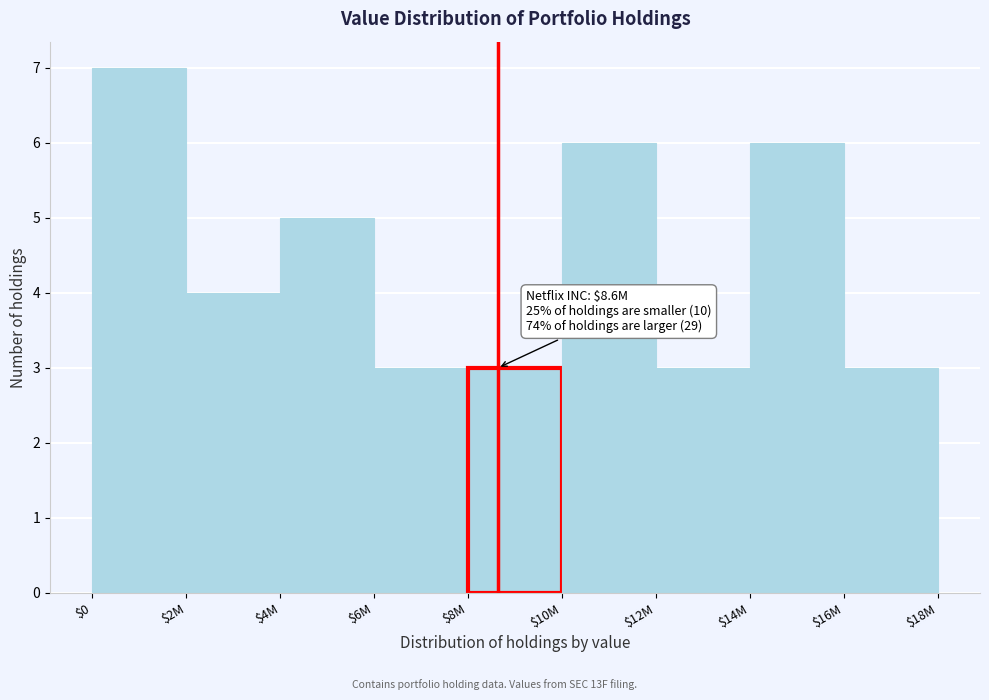

Reading left to right, transcribe all the data shown in this chart.

7	4	5	3	3	6	3	6	3